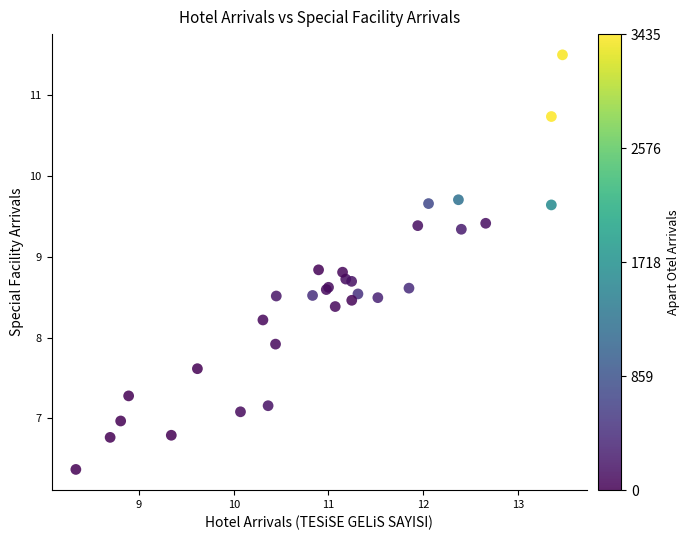

What Y value in the scatter plot is closest to 8?

7.9